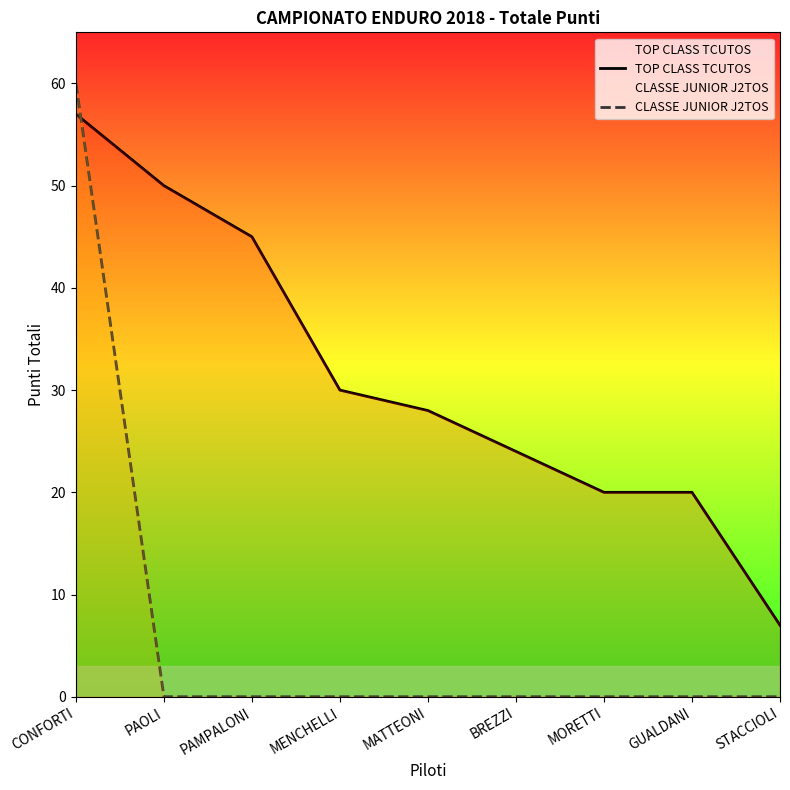

Where do CLASSE JUNIOR J2TOS and TOP CLASS TCUTOS first cross each other?

CONFORTI and PAOLI